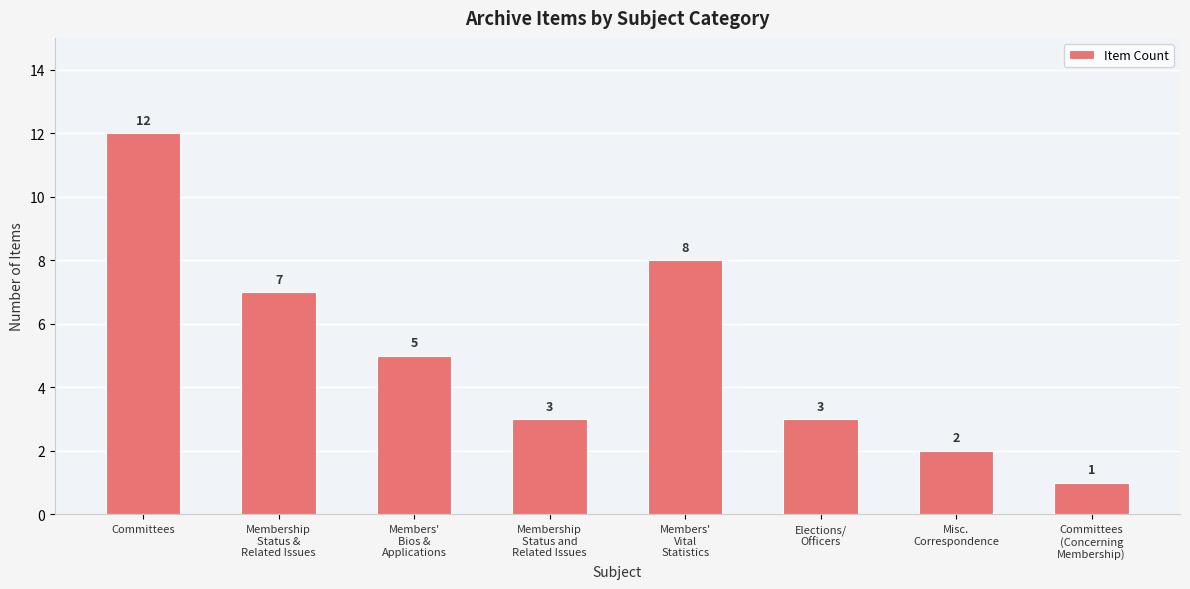

Approximately how many times larger is the value at Elections/
Officers compared to Members'
Bios &
Applications?

0.6